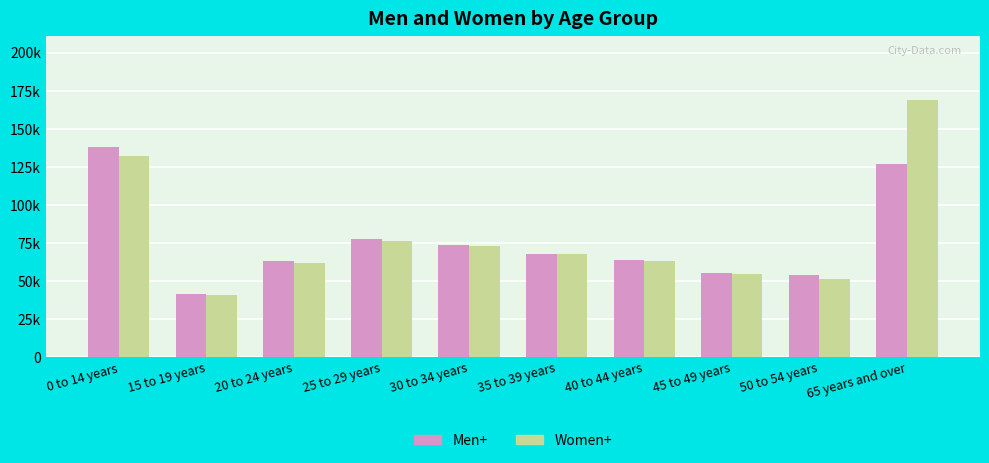

List the series in order of their peak value, highest first.

Women+, Men+